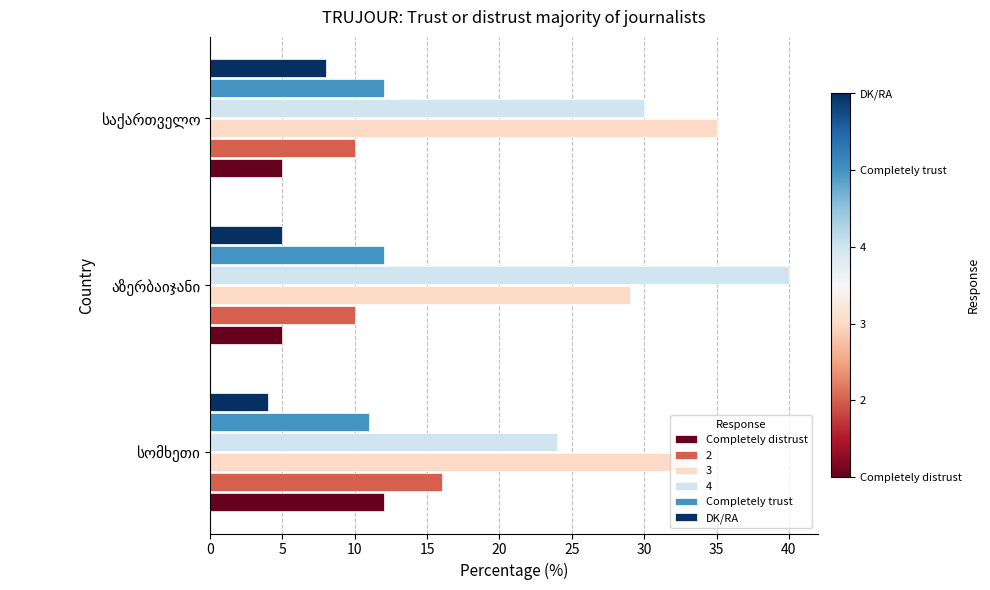

What is the lowest value of the Completely trust series?

11